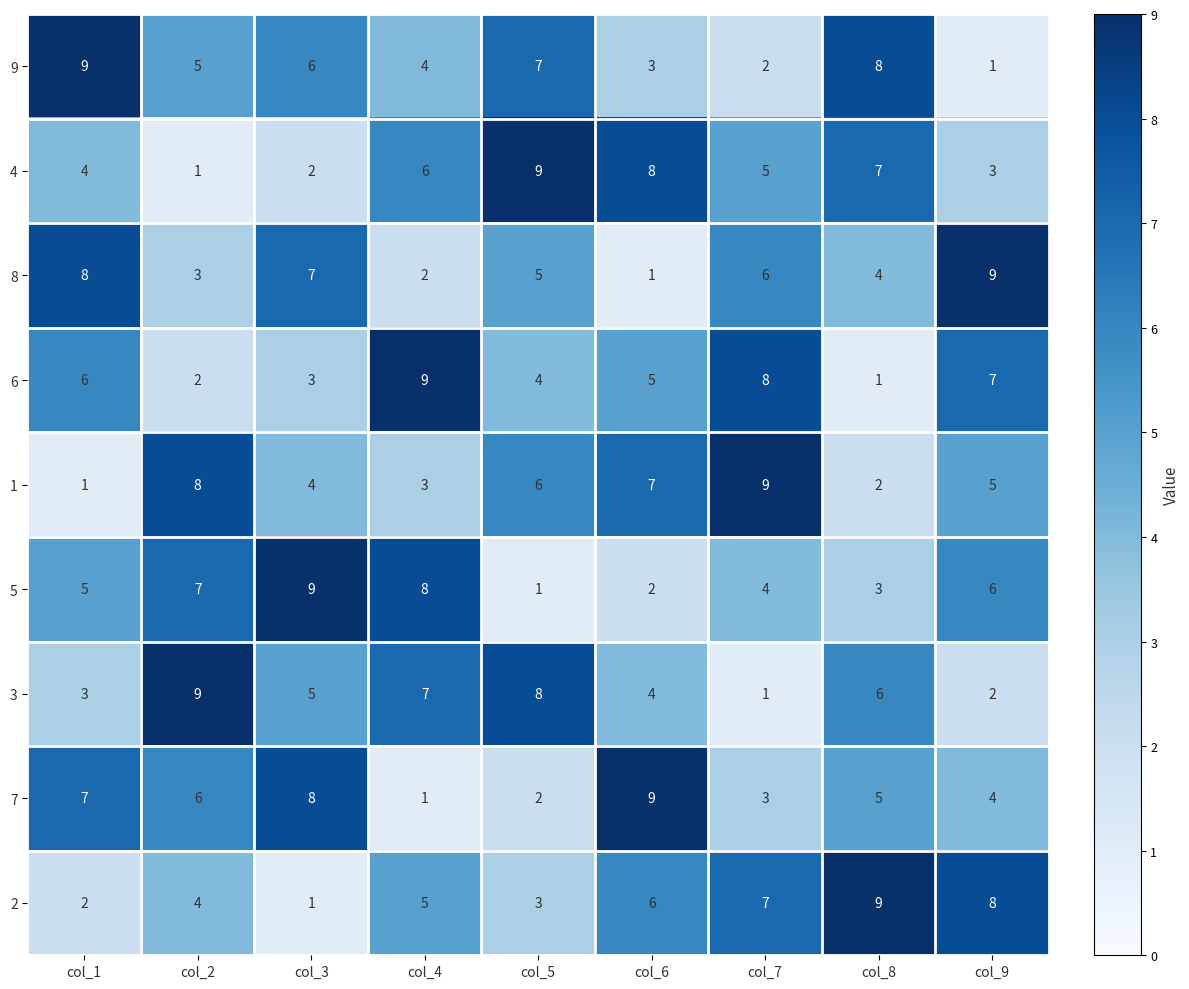

Is it true that 1 equals 6 at col_3?

False